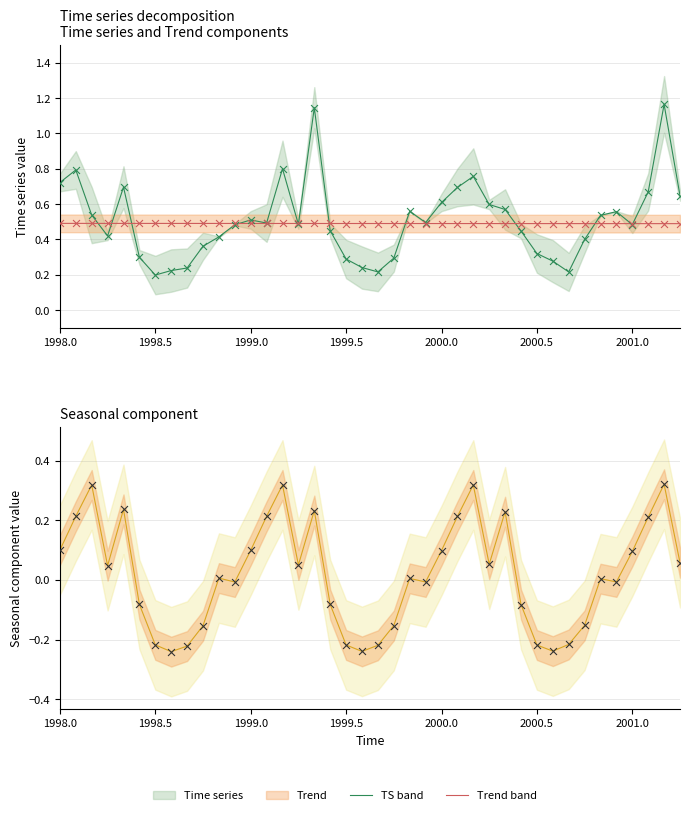

Which series has the largest total across all categories?

Time series